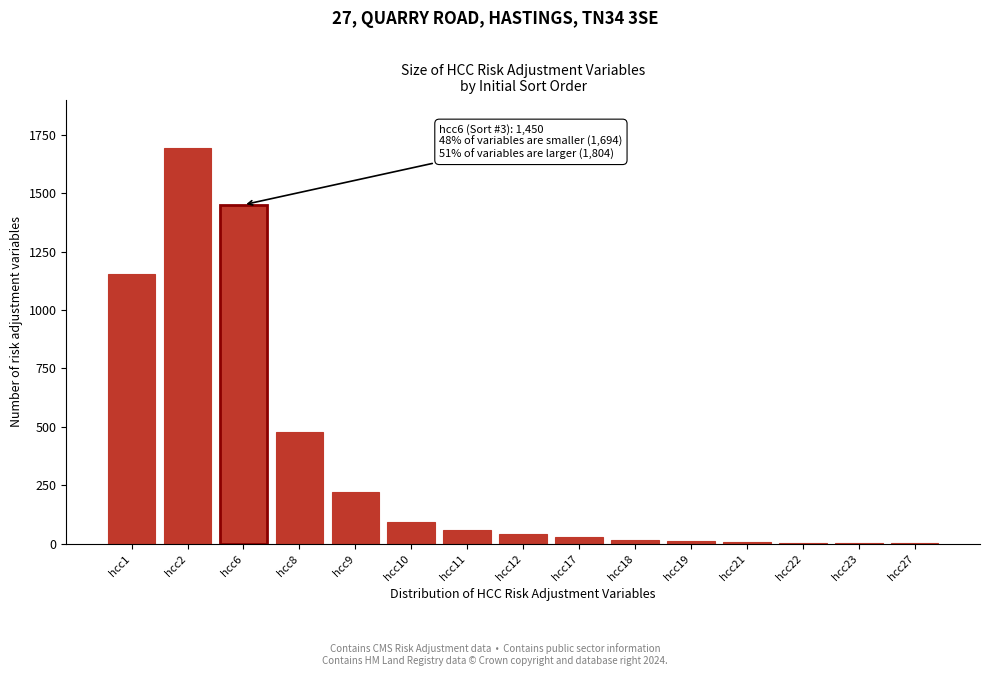

Between hcc6 and hcc1, which is larger?

hcc6